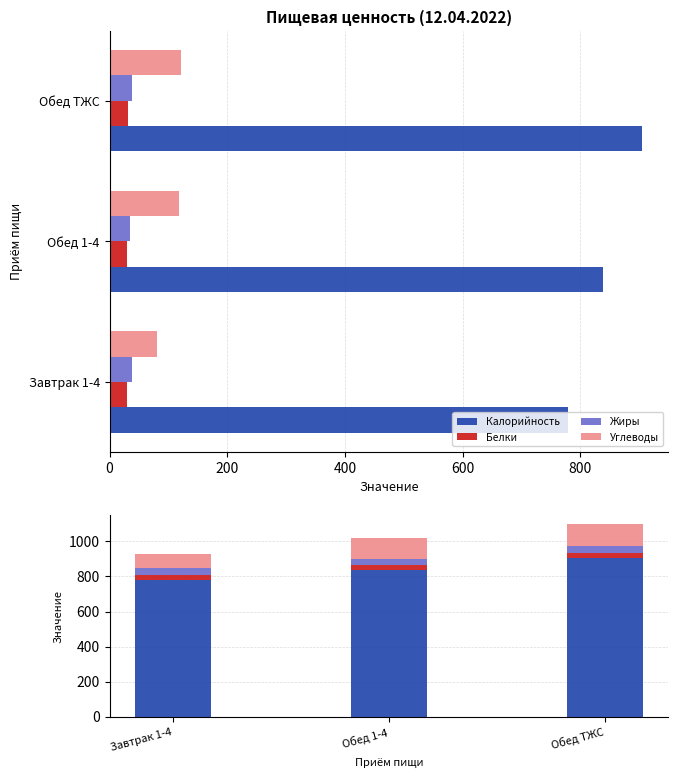

Reading left to right, list all the values displayed in this chart.

Калорийность: 778.9	838.2	904.5
Белки: 30.0	29.0	31.5
Жиры: 38.4	34.9	39.0
Углеводы: 81.1	117.2	122.1